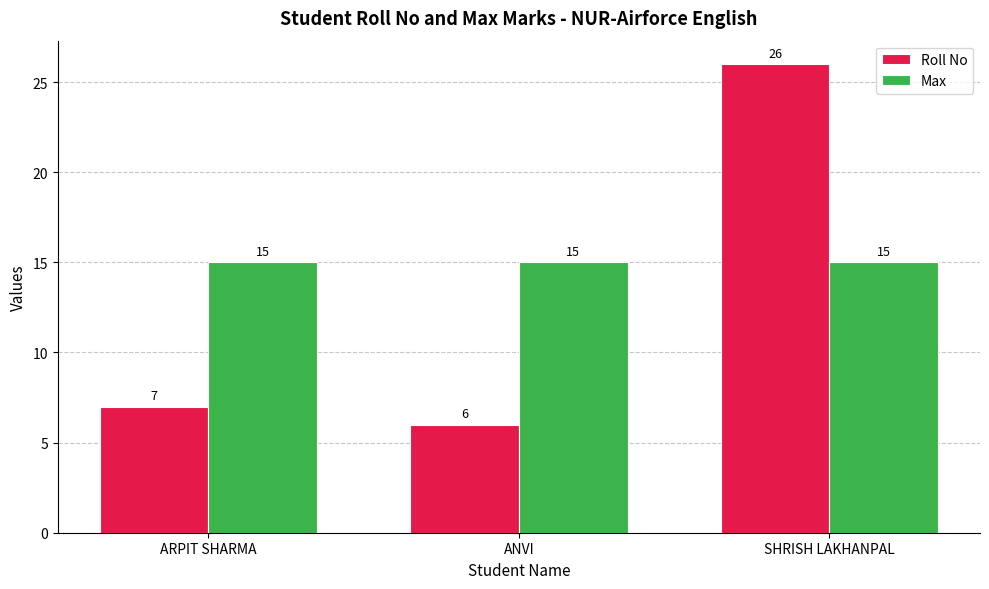

Is the value of Roll No at ANVI greater than the value of Max at SHRISH LAKHANPAL?

No